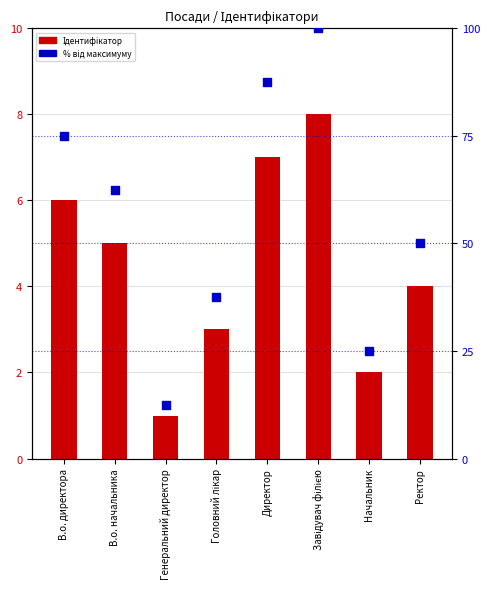

What are all the series names shown in the legend?

Ідентифікатор, % від максимуму